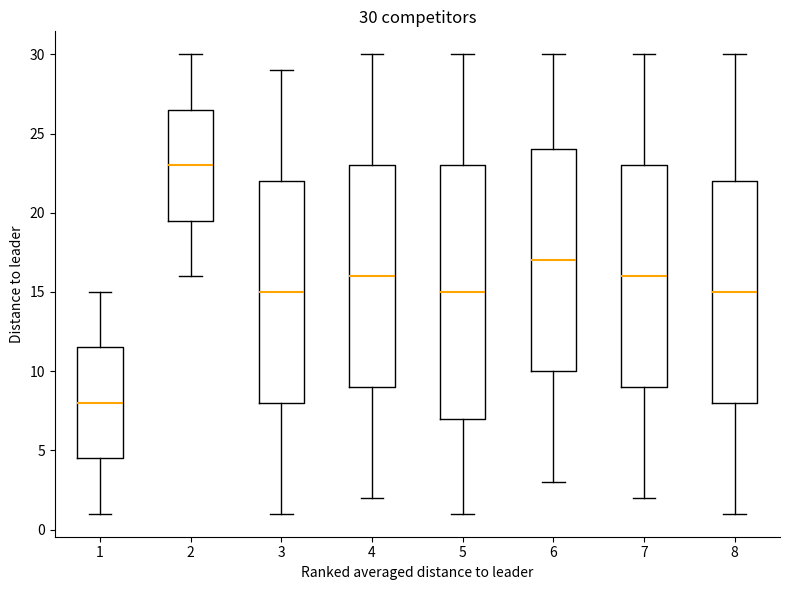

Which box is the tallest, from its lower edge to its upper edge?

5